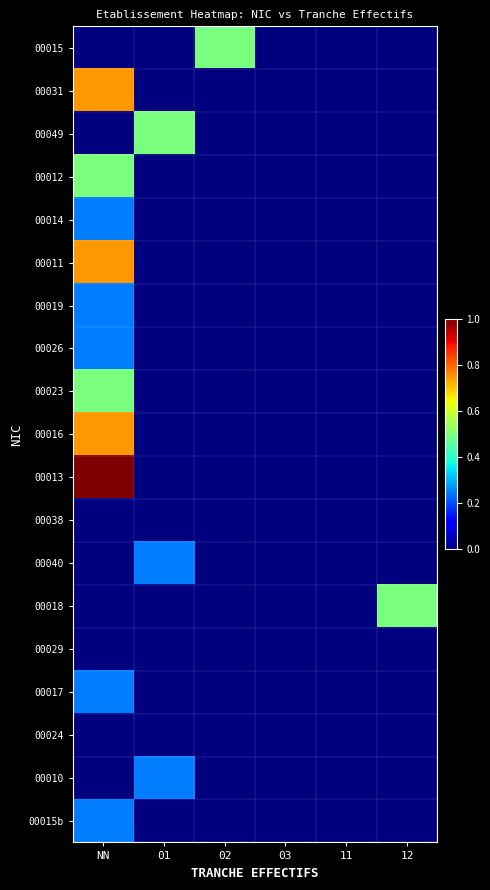

What is the greatest value displayed?

1.0